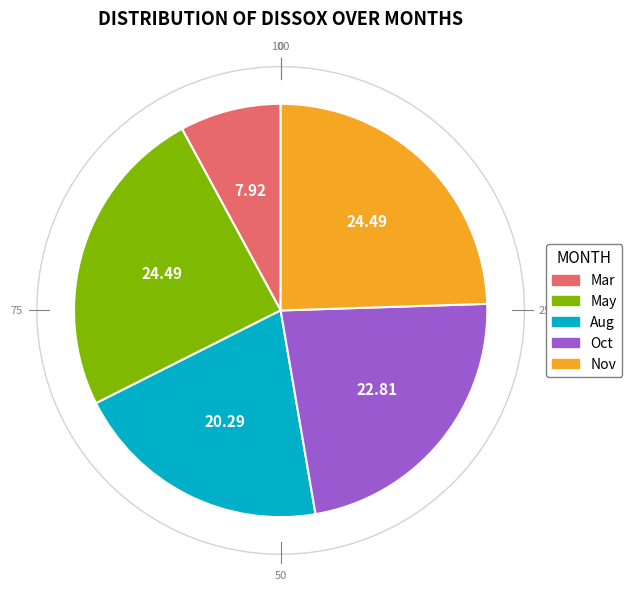

What is the ratio of the value at 11 to the value at 05?

1.0